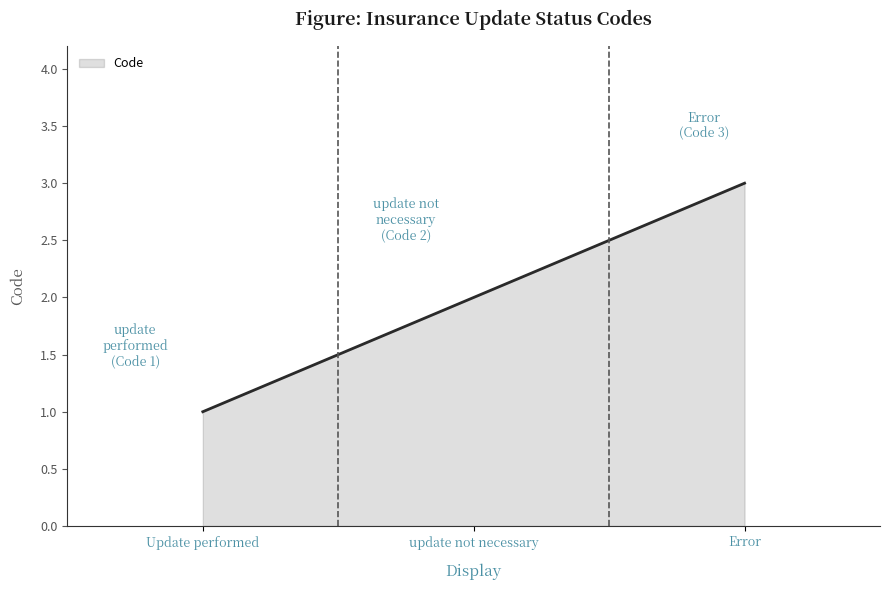

What is the label of the 1st point from the right?

Error